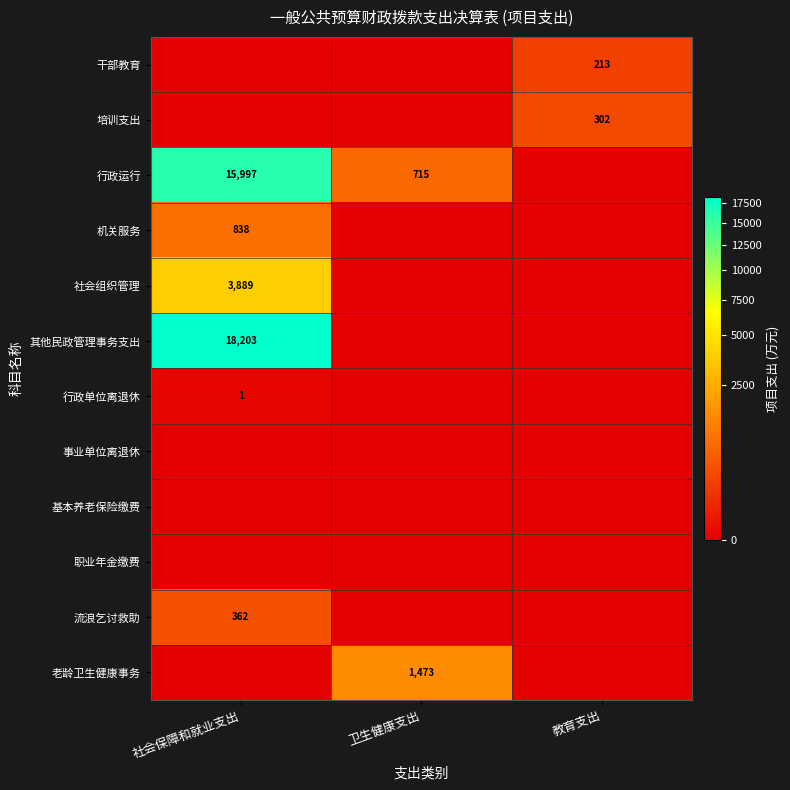

The value of 行政运行 at 社会保障和就业支出 is 10350. True or false?

False